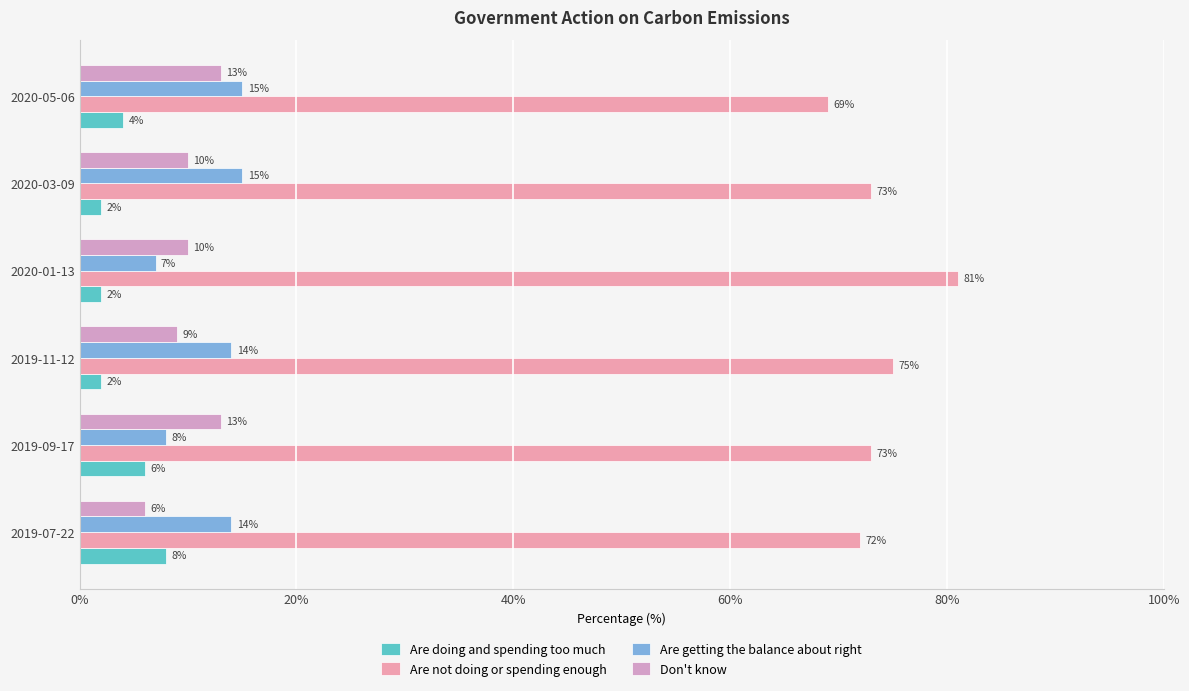

What is the maximum value shown in the chart?

81.0